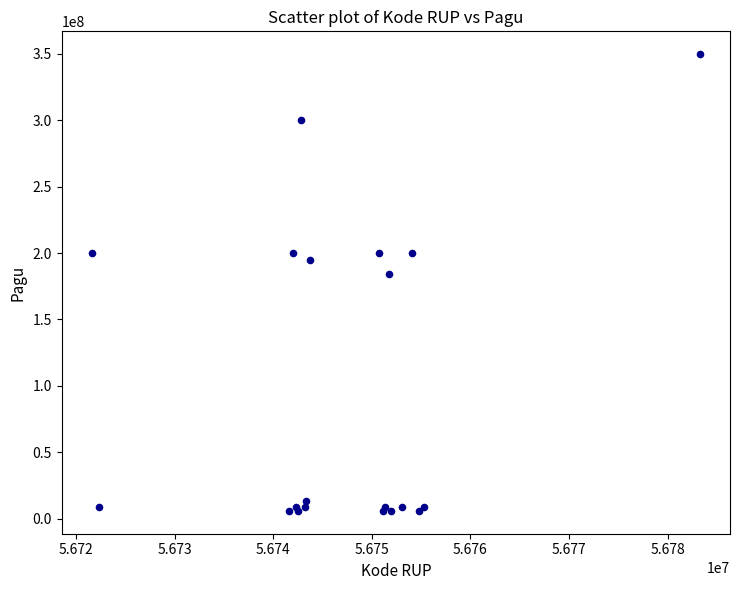

What Y value in the scatter plot is closest to 177817500?

184470000